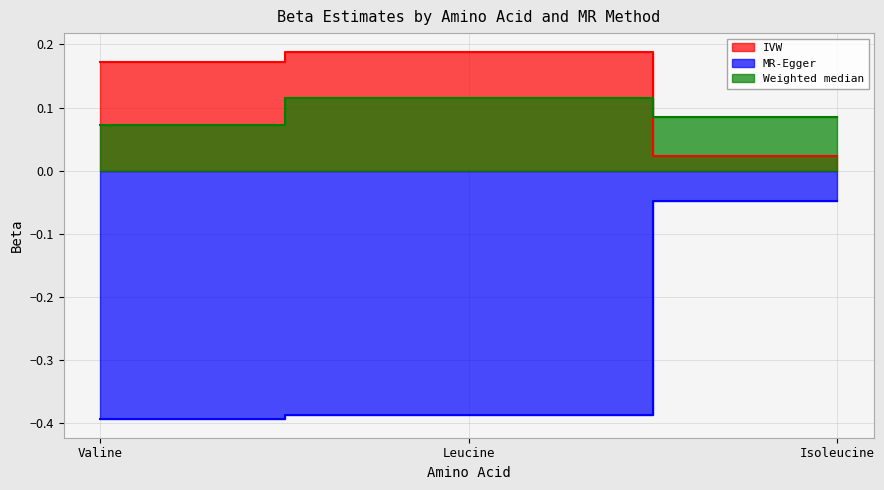

At which category is the sum across all series the highest?

Isoleucine